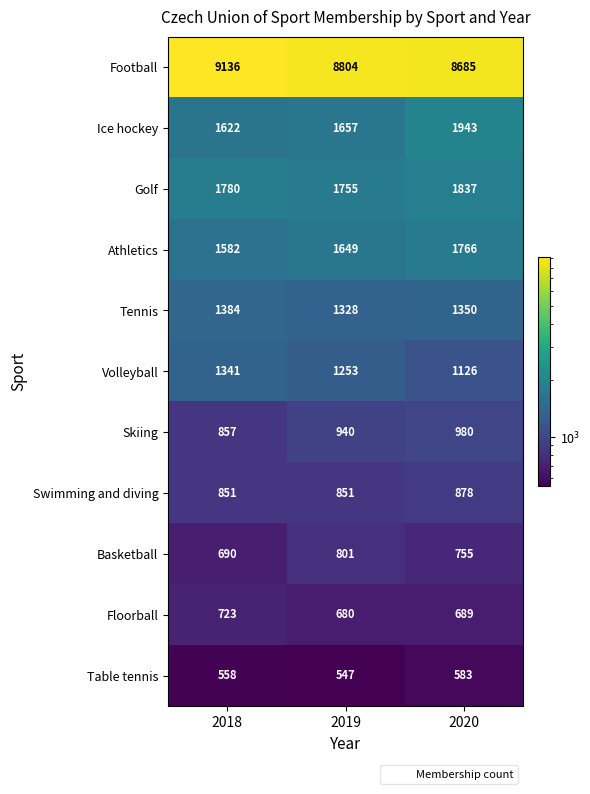

What is the spread (max minus min) of values at 2019?

8257